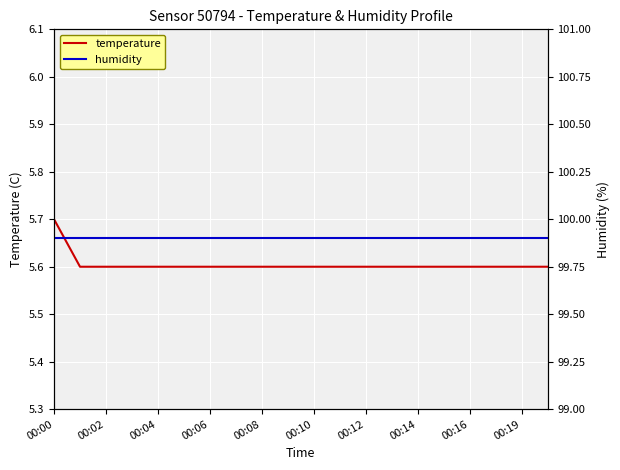

What is the lowest value of the temperature series?

5.6